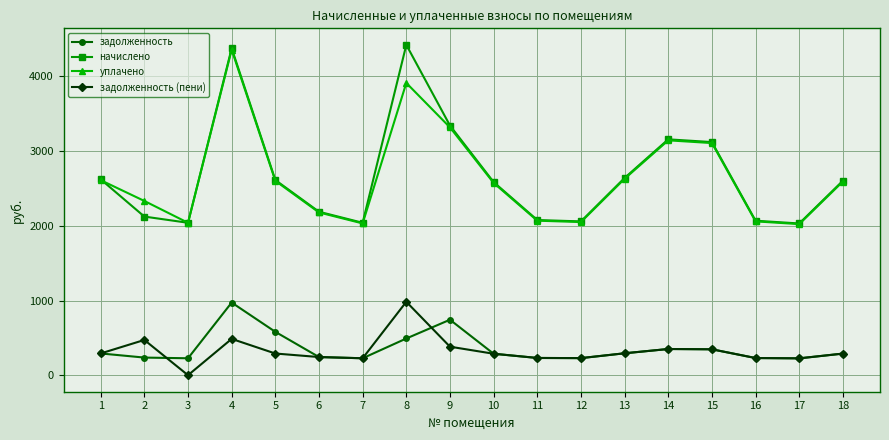

The задолженность series shows 491.4 at 8. True or false?

True